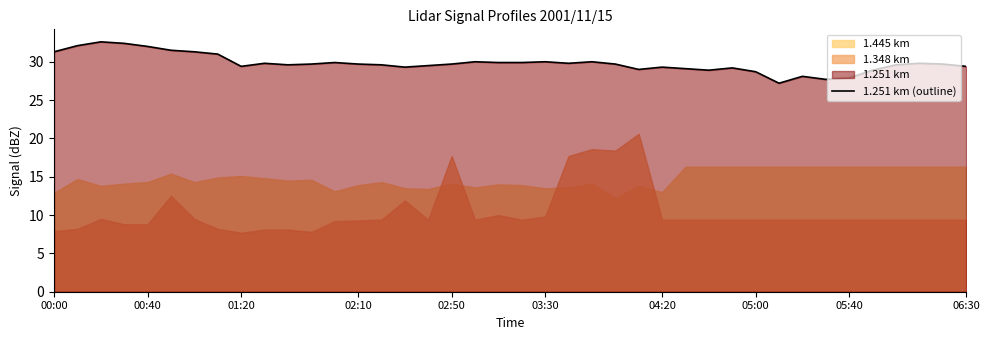

What is the lowest value of the 1.251 km (outline) series?

27.2